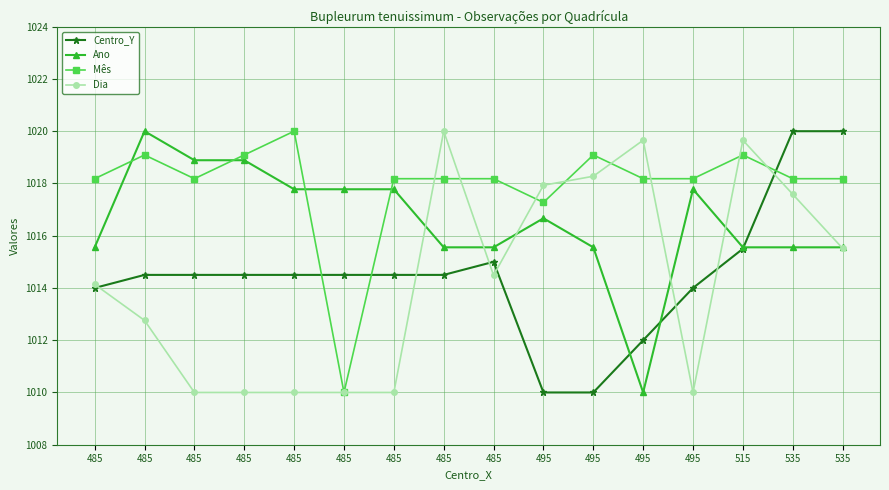

Which category has the lowest value across all series?

495